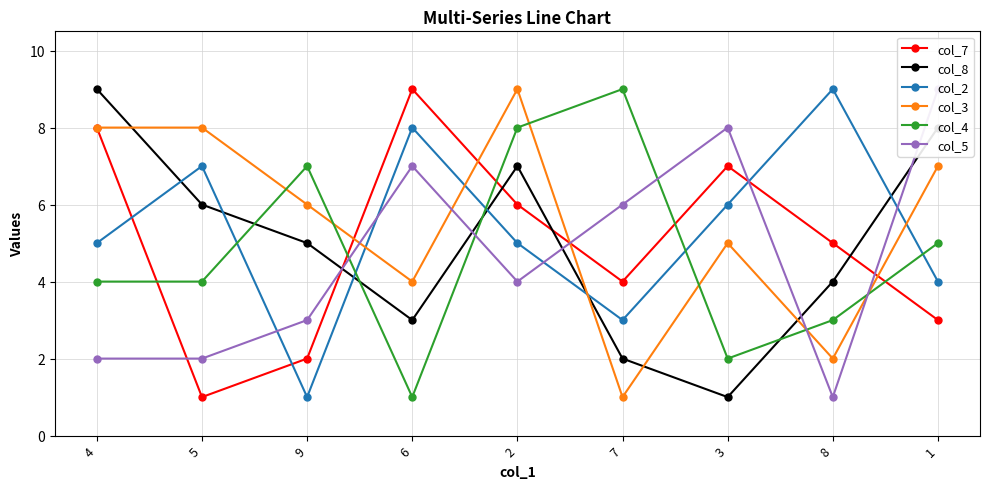

Is it true that col_8 equals 13 at 4?

False